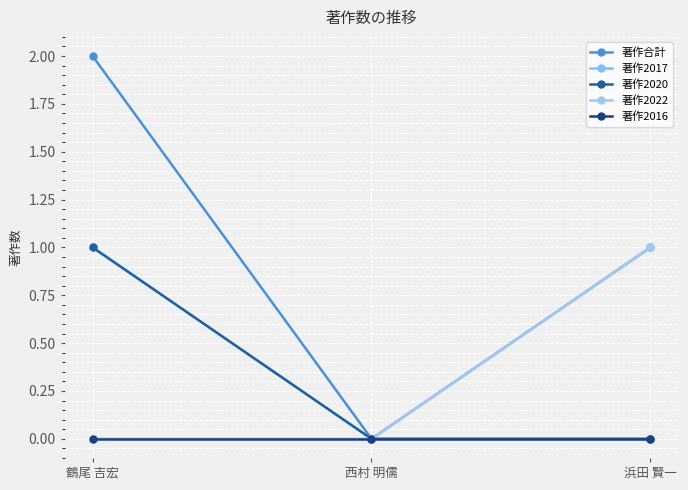

Does the chart have visible grid lines?

Yes